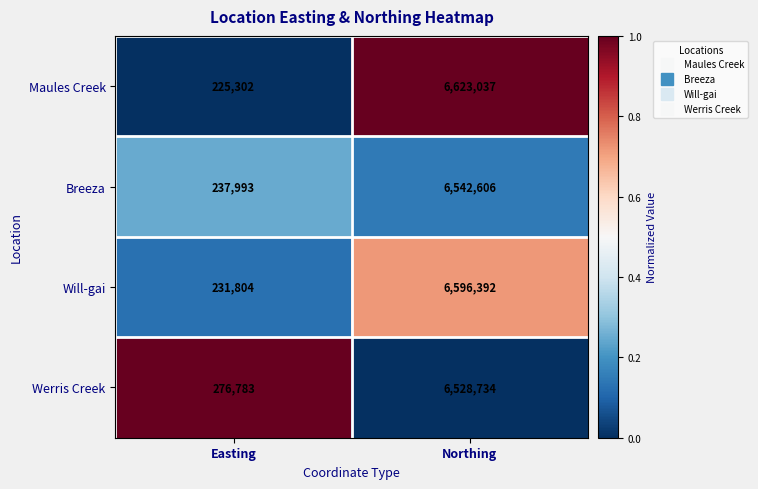

Which series has the widest spread of values?

Maules Creek